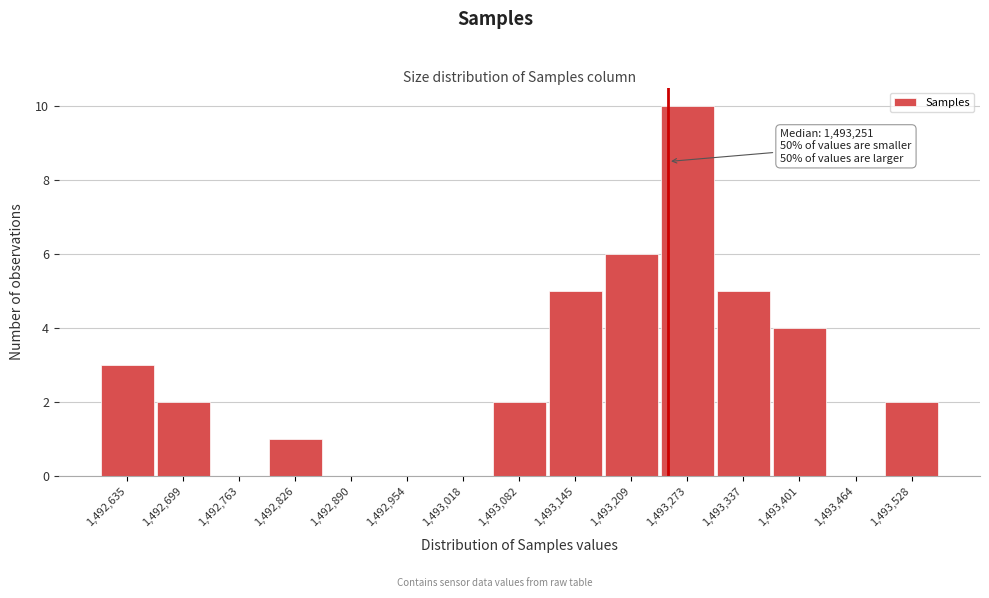

Over which range of the x-axis is the bar tallest?

1493240 to 1493310